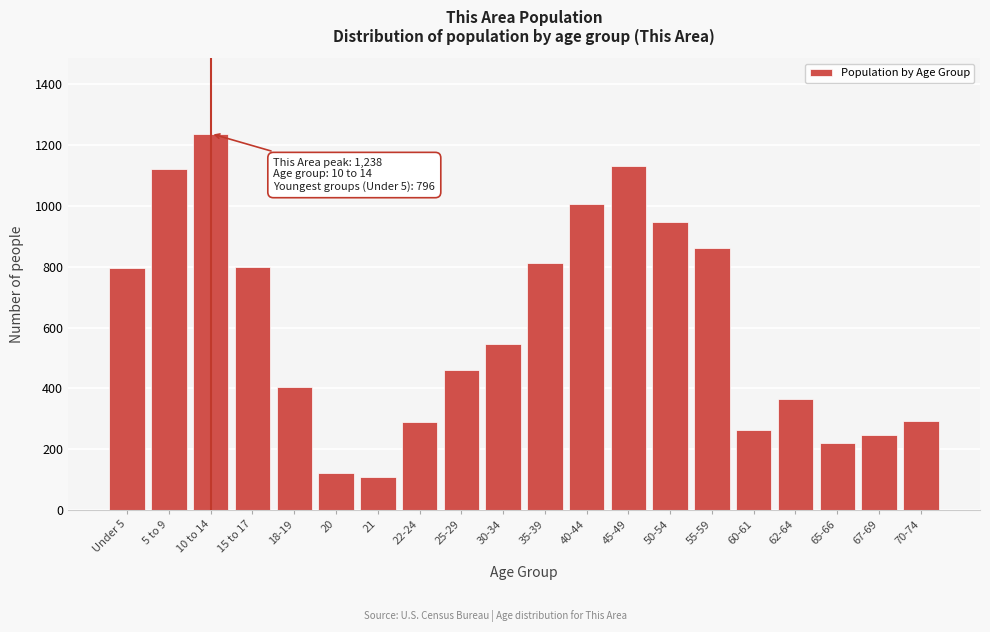

Approximately how many times larger is the value at 5 to 9 compared to 30-34?

2.1